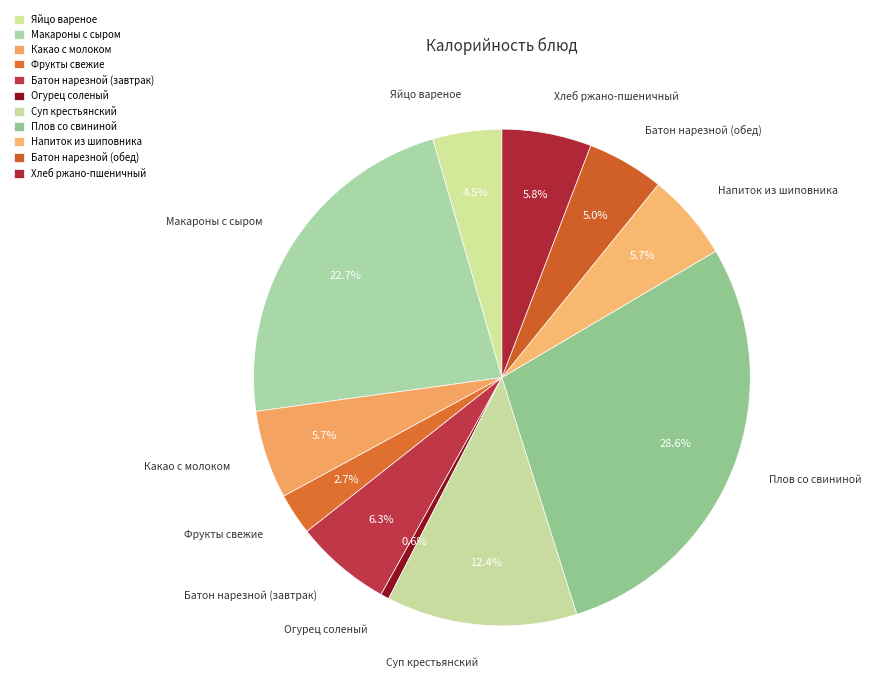

Is there any slice that represents more than half of the pie?

No